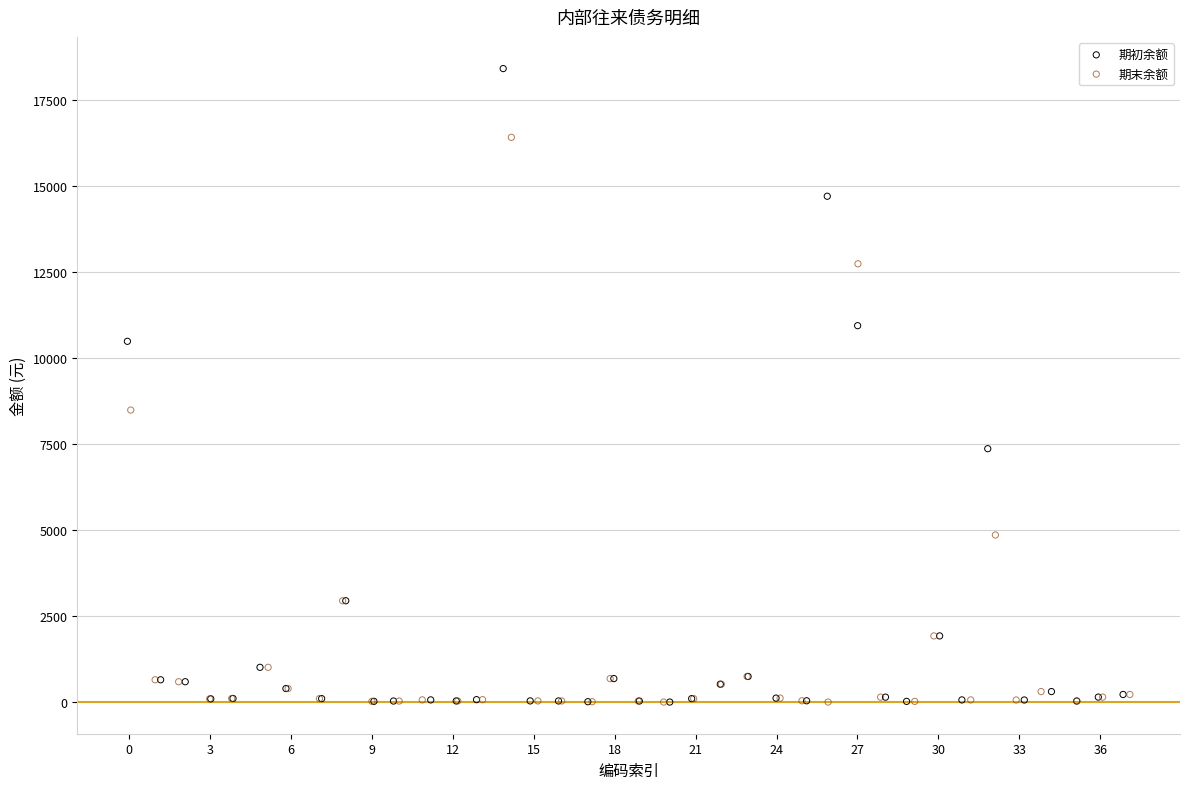

Which series has the largest Y range (max minus min)?

期初余额